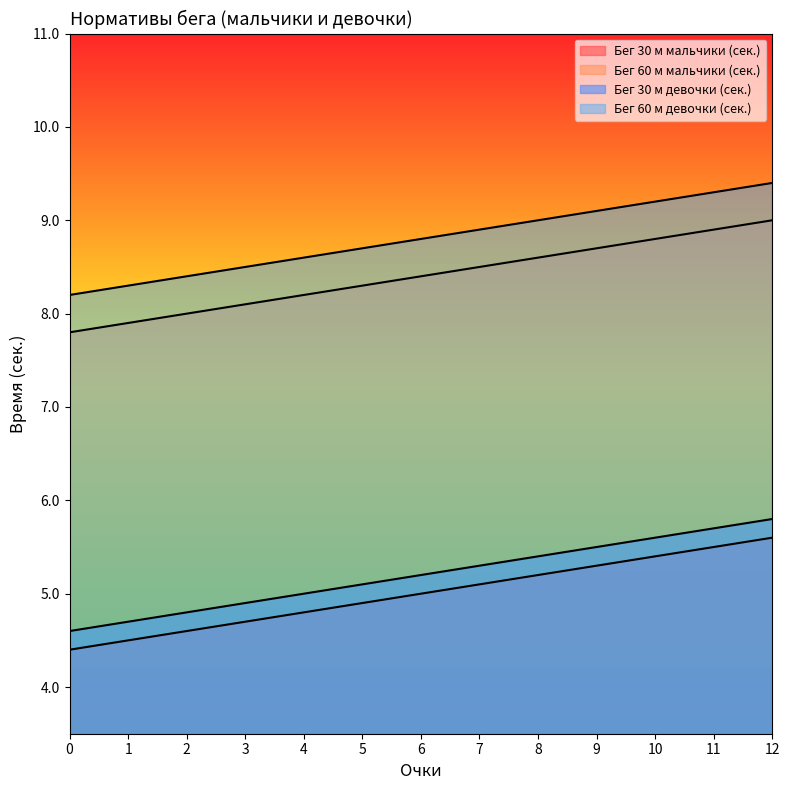

The value of Бег 30 м девочки (сек.) at 9 is 5.5. True or false?

True